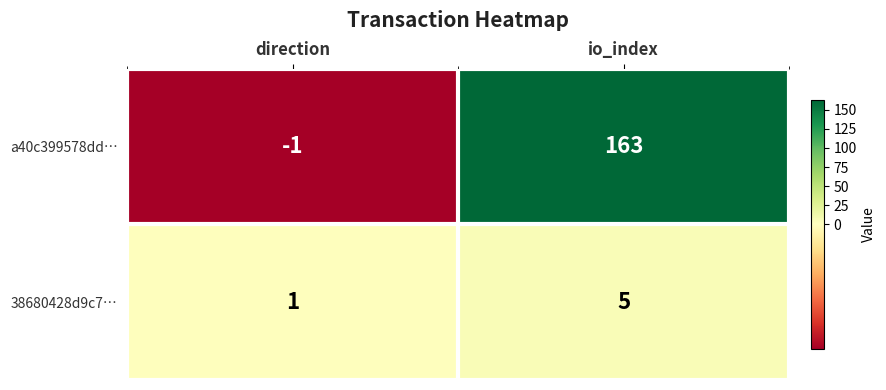

Rank the series by their average value, from highest to lowest.

a40c399578dd…, 38680428d9c7…